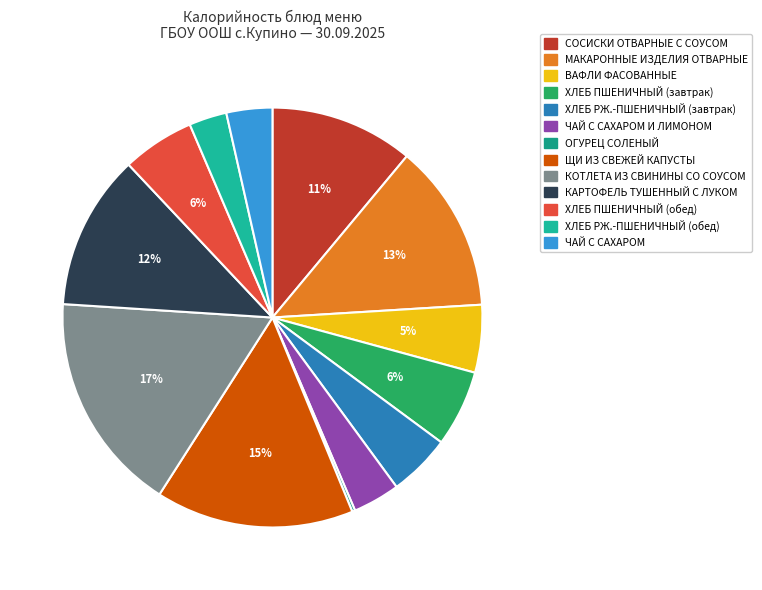

To the nearest percent, what is the average slice percentage?

8%